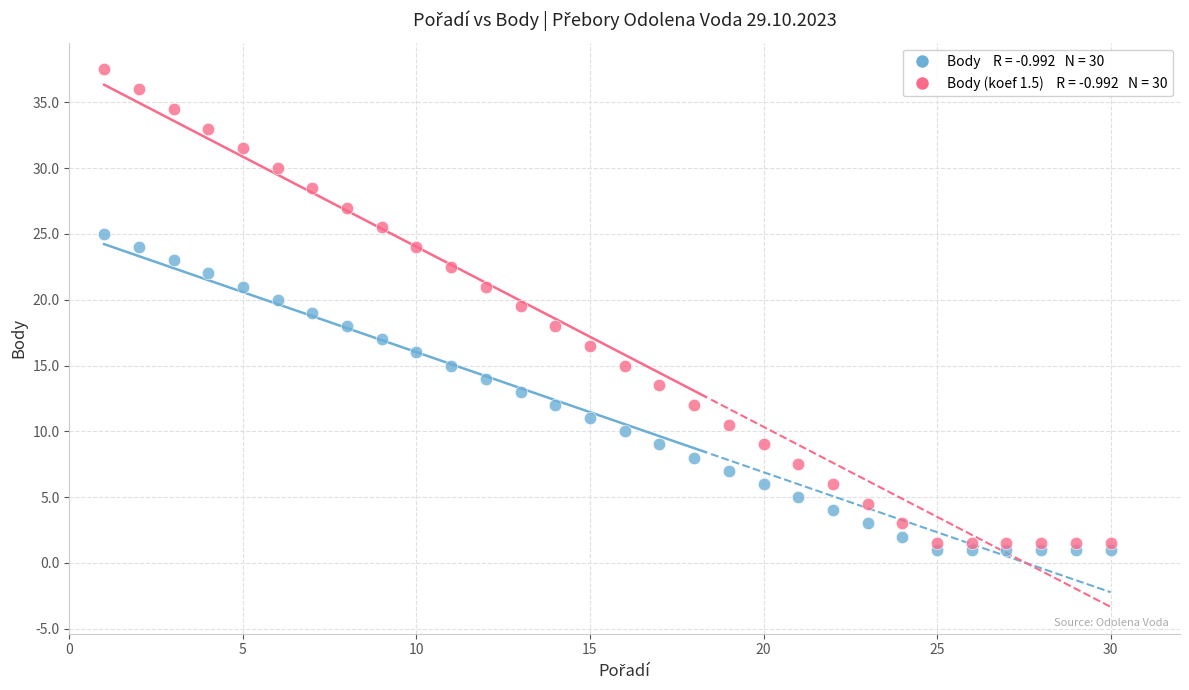

Across all data points, what is the range of X values (max minus min)?

29.0